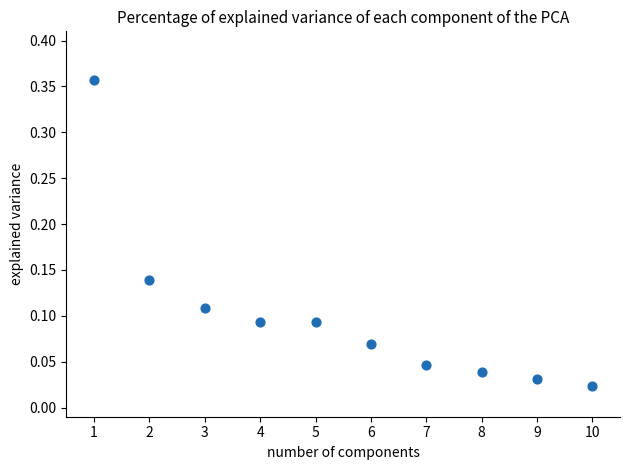

What is the average X value?

5.5